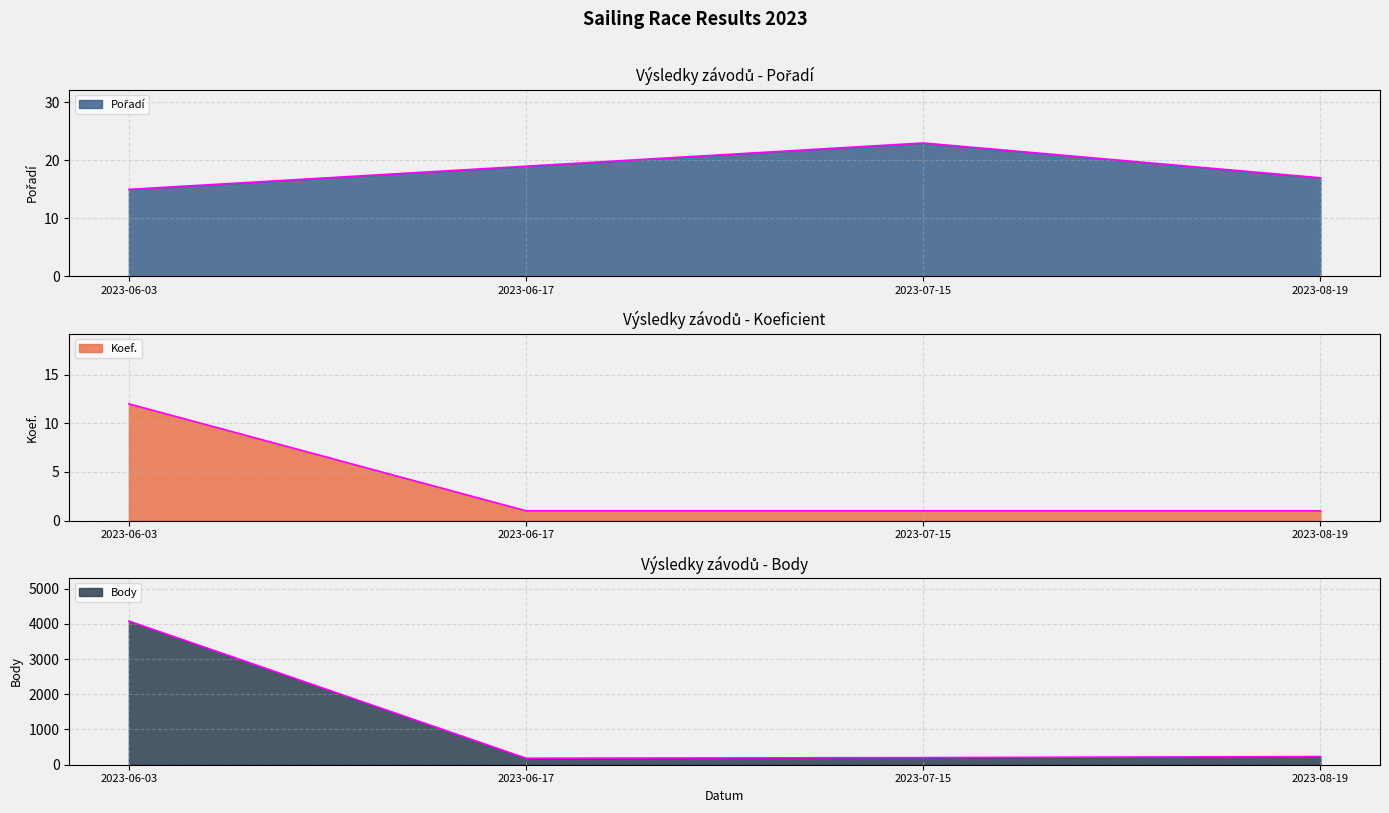

True or false: Body and Pořadí cross at least once.

False